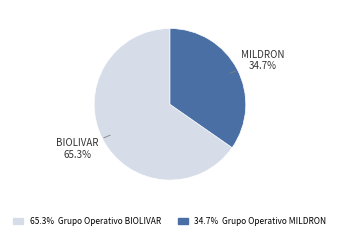

To the nearest percent, what is the average slice percentage?

50%